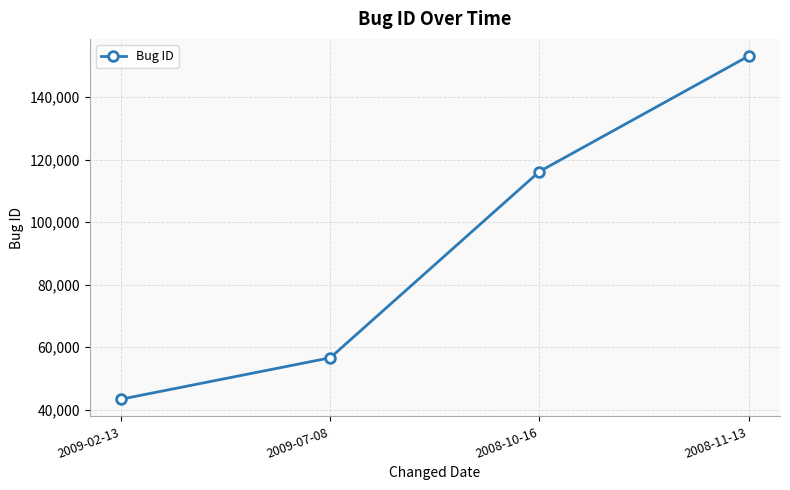

Does the chart display data point markers on the line(s)?

Yes